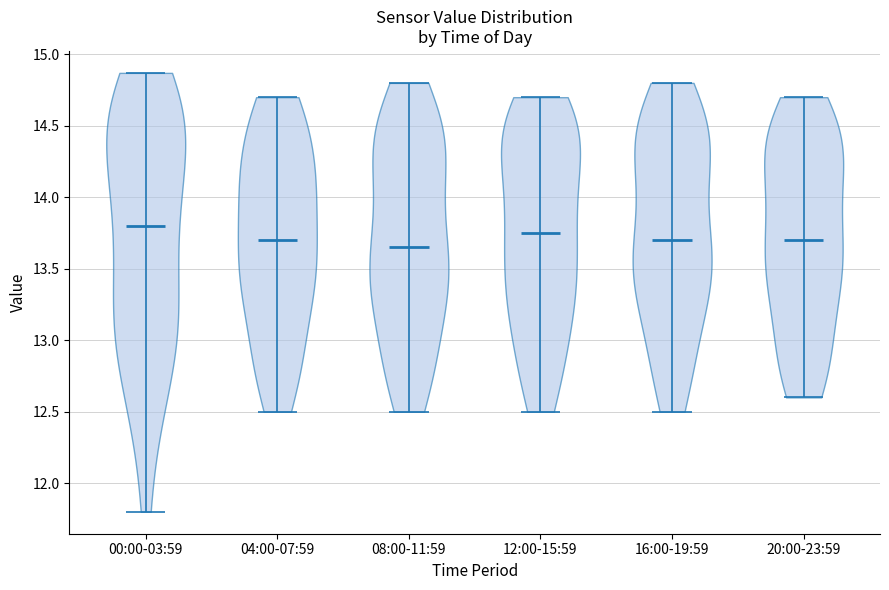

Reading left to right, read every violin against the y-axis: where its median line is, and the lowest and highest points it reaches. The values are not printed on the chart, so give them approximately, as read against the axis.

00:00-03:59: median line 13.80, lowest point 11.80, highest point 14.85
04:00-07:59: median line 13.70, lowest point 12.50, highest point 14.70
08:00-11:59: median line 13.65, lowest point 12.50, highest point 14.80
12:00-15:59: median line 13.75, lowest point 12.50, highest point 14.70
16:00-19:59: median line 13.70, lowest point 12.50, highest point 14.80
20:00-23:59: median line 13.70, lowest point 12.60, highest point 14.70